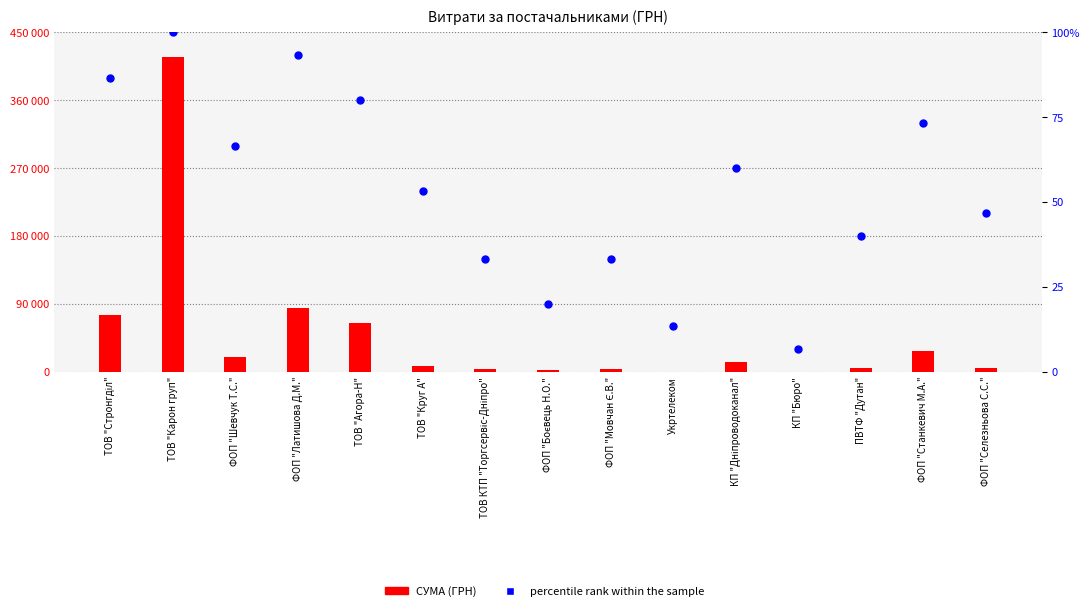

What are all the series names shown in the legend?

СУМА (ГРН), percentile rank within the sample